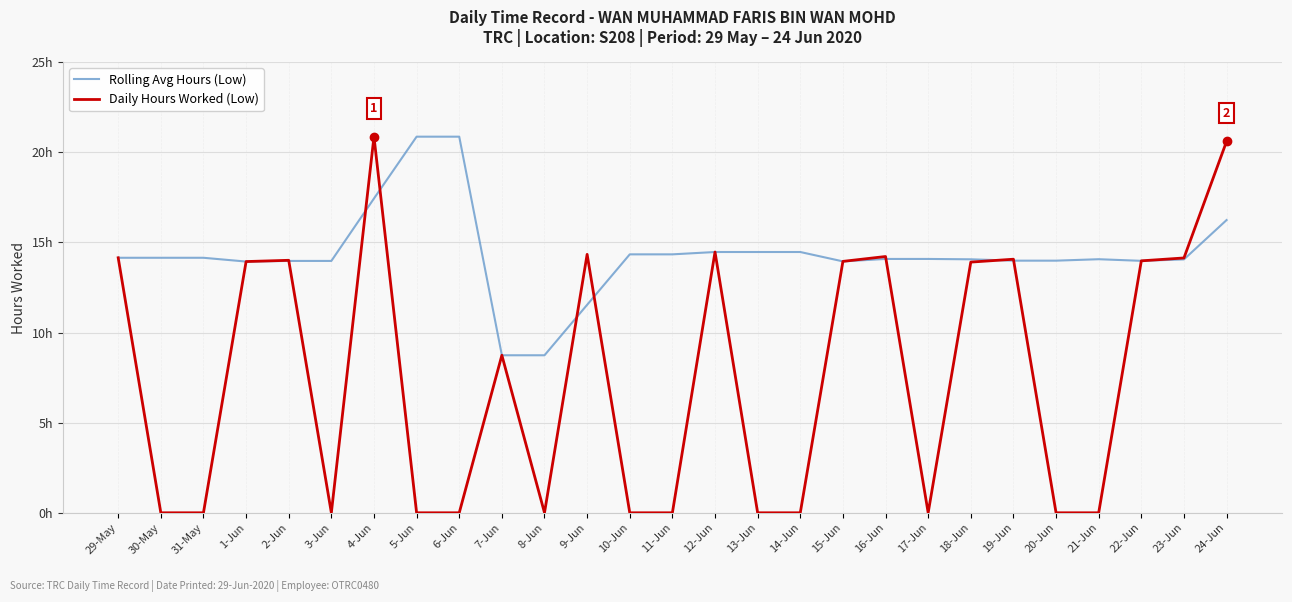

Reading left to right, what are all the values shown in this chart?

Rolling Avg Hours (Low): 29-May=14.2	30-May=14.2	31-May=14.2	1-Jun=13.9	2-Jun=14.0	3-Jun=14.0	4-Jun=17.4	5-Jun=20.9	6-Jun=20.9	7-Jun=8.7	8-Jun=8.7	9-Jun=11.5	10-Jun=14.3	11-Jun=14.3	12-Jun=14.5	13-Jun=14.5	14-Jun=14.5	15-Jun=13.9	16-Jun=14.1	17-Jun=14.1	18-Jun=14.1	19-Jun=14.0	20-Jun=14.0	21-Jun=14.1	22-Jun=14.0	23-Jun=14.1	24-Jun=16.2
Daily Hours Worked (Low): 29-May=14.2	30-May=0.0	31-May=0.0	1-Jun=13.9	2-Jun=14.0	3-Jun=0.0	4-Jun=20.9	5-Jun=0.0	6-Jun=0.0	7-Jun=8.7	8-Jun=0.0	9-Jun=14.3	10-Jun=0.0	11-Jun=0.0	12-Jun=14.5	13-Jun=0.0	14-Jun=0.0	15-Jun=13.9	16-Jun=14.2	17-Jun=0.0	18-Jun=13.9	19-Jun=14.1	20-Jun=0.0	21-Jun=0.0	22-Jun=14.0	23-Jun=14.1	24-Jun=20.6